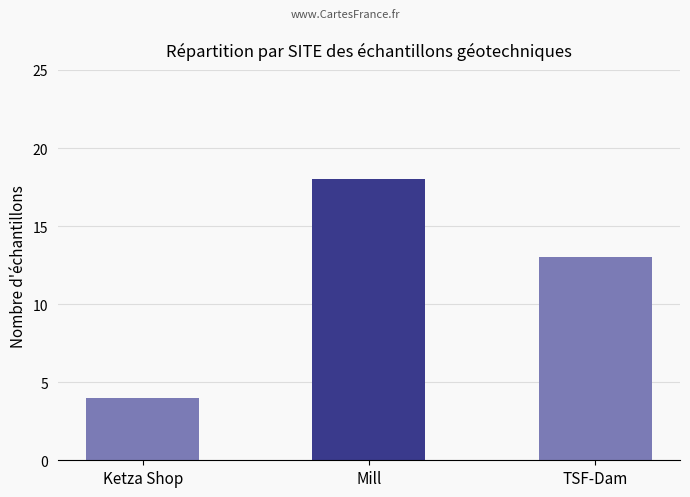

What is the smallest value displayed?

4